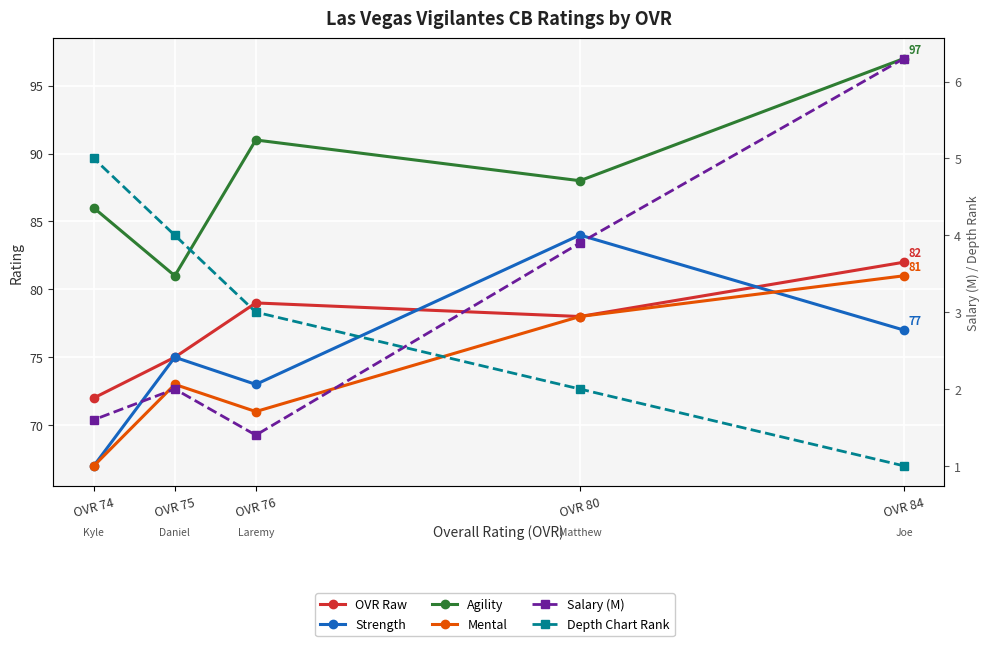

Between OVR 75 and OVR 74, which is larger?

OVR 75